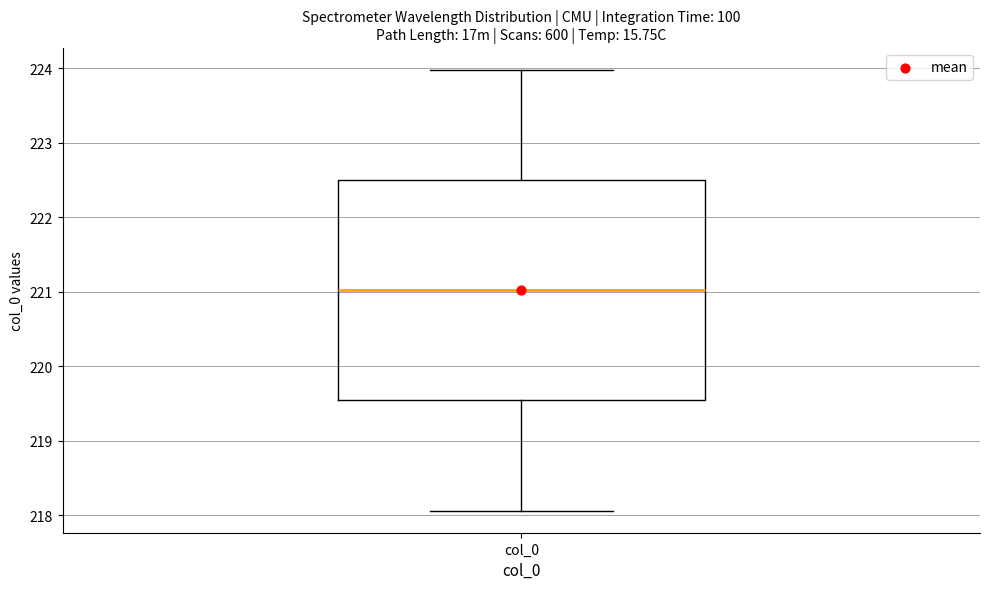

Transcribe this box plot: give where the median line is, the range the box spans, and where the two whiskers end, as read against the y-axis. The values are not printed on the chart, so give them approximately, as read against the axis.

median 221.0, box 219.5 to 222.5, whiskers 218.1 to 224.0